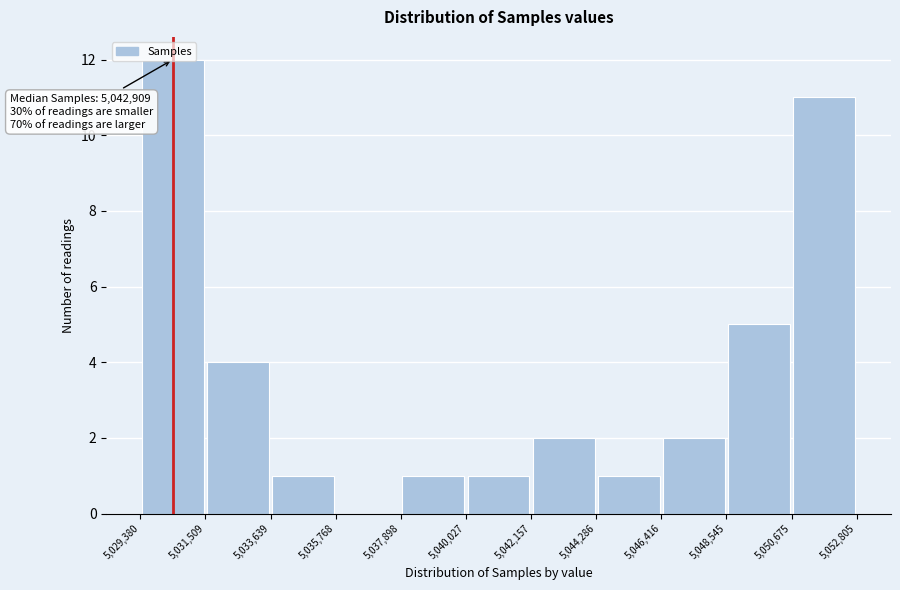

Which range on the x-axis has the tallest bar?

5,029,380 to 5,031,509